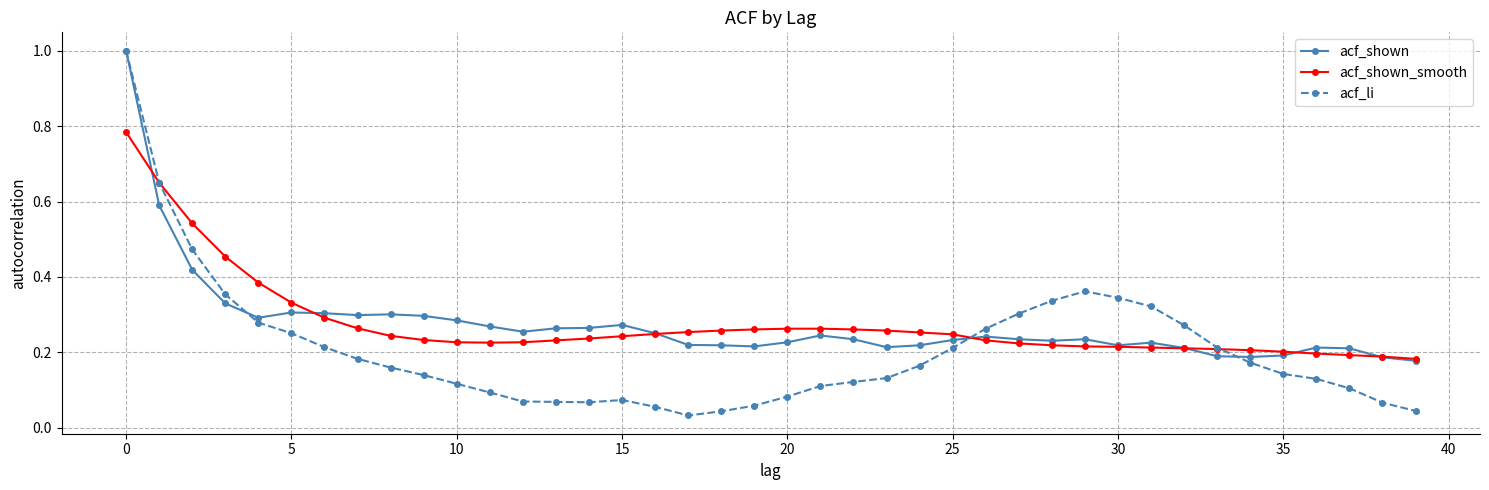

True or false: acf_shown has more than 2 points higher than both neighbors.

True